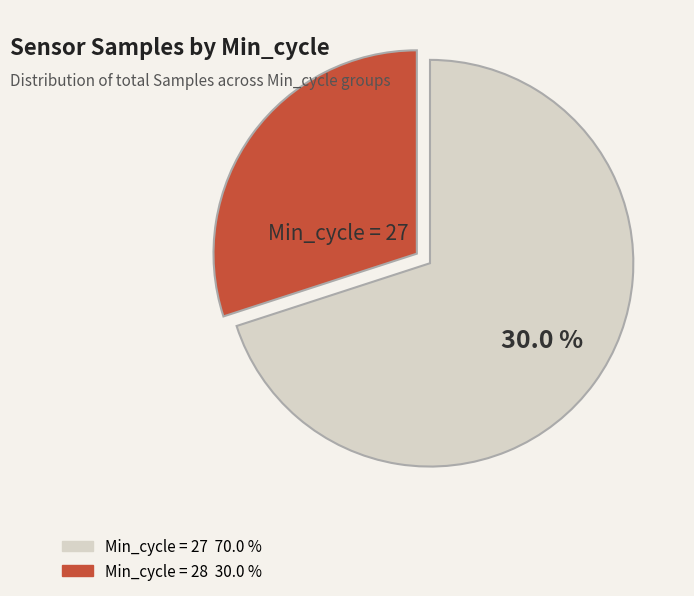

What is the ratio of the value at 27 to the value at 27?

1.0